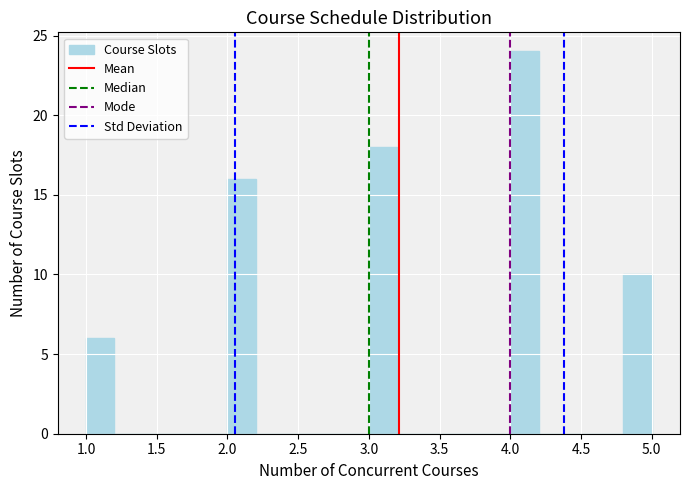

Which range on the x-axis has the tallest bar?

4.0 to 4.2